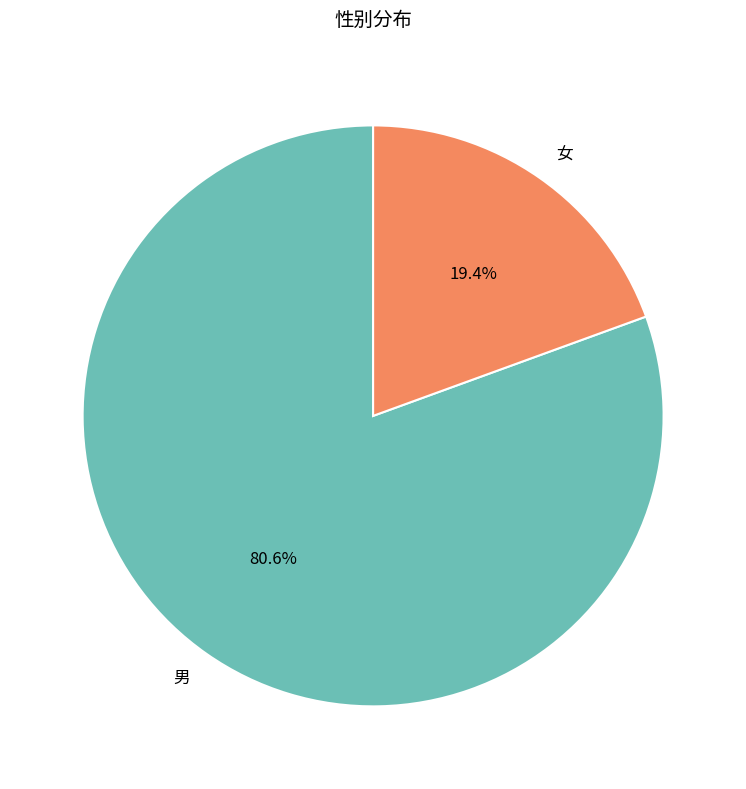

Combined, what portion of the pie is 女 and 男?

100.0%